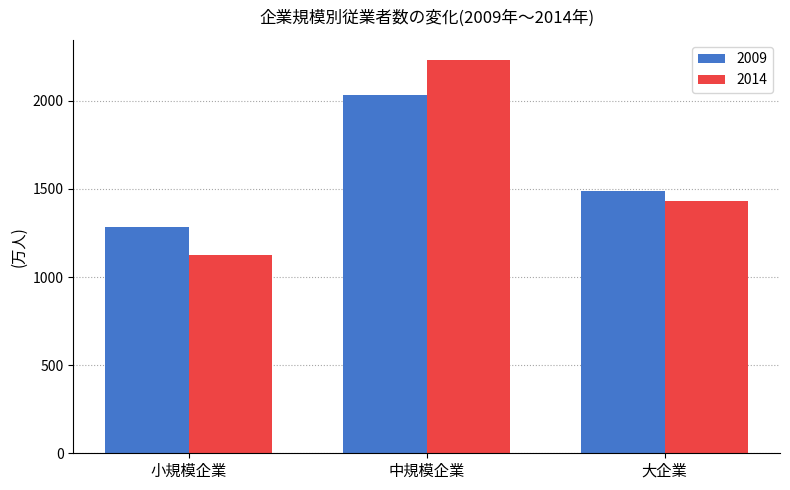

How many groups of bars are there?

3